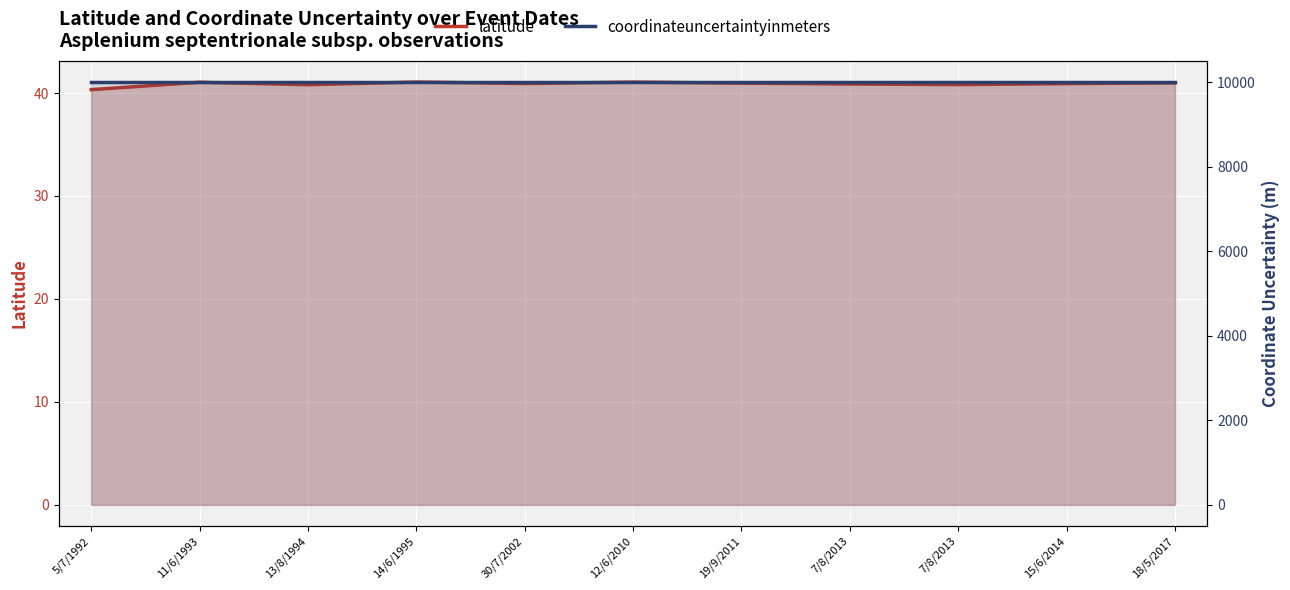

How many categories are shown in the chart?

11